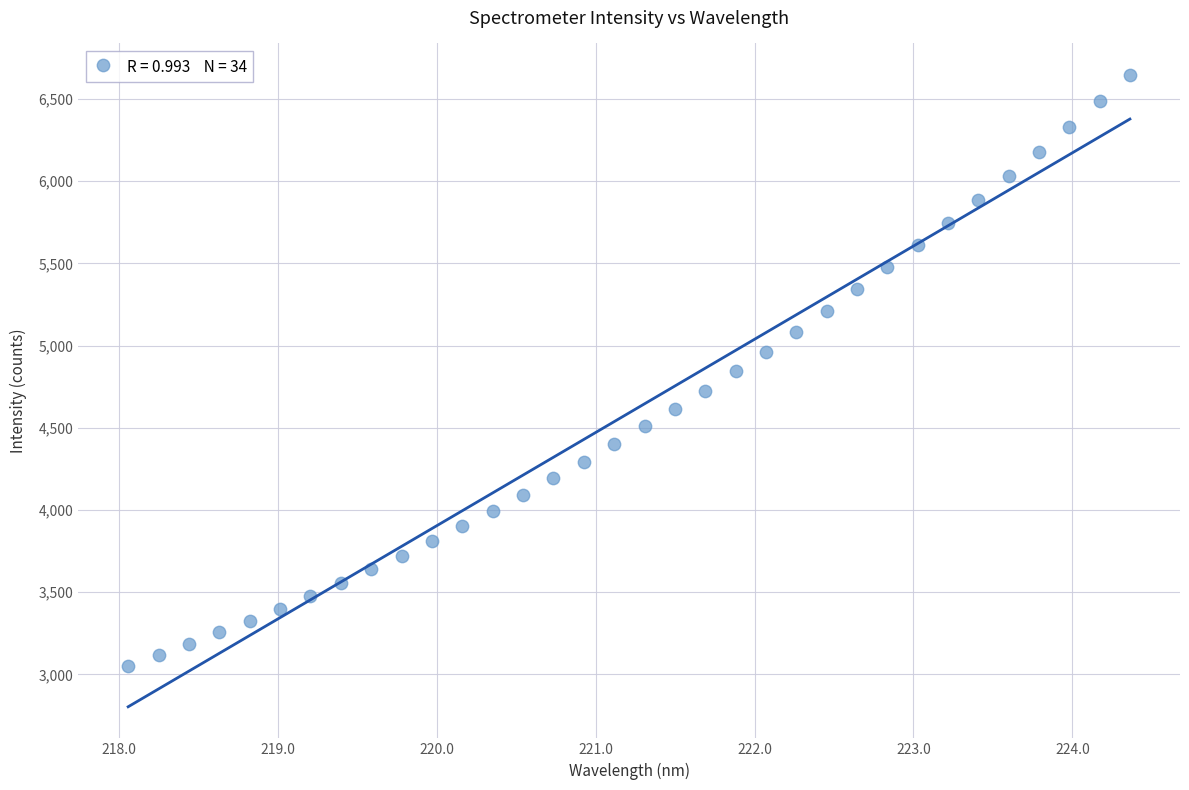

What is the range of Y values (max minus min)?

3591.5